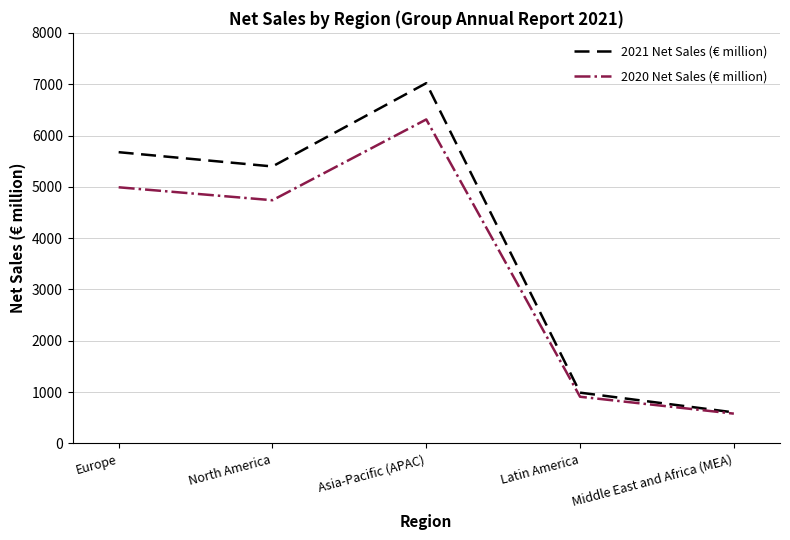

True or false: 2020 Net Sales (€ million) has more than 0 points higher than both neighbors.

True